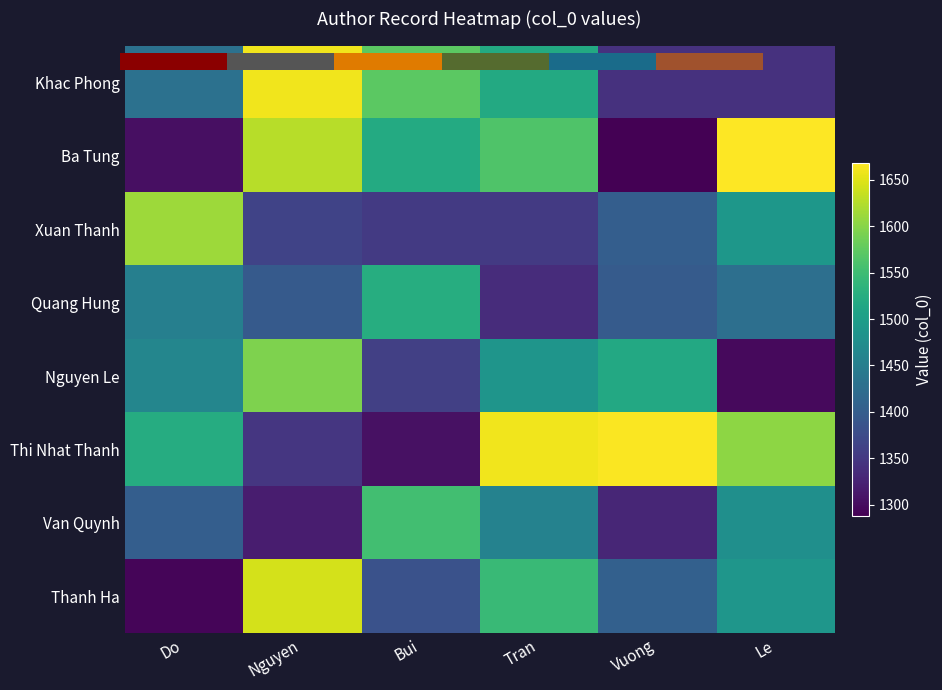

How many data points in Xuan Thanh are less than 1401?

3